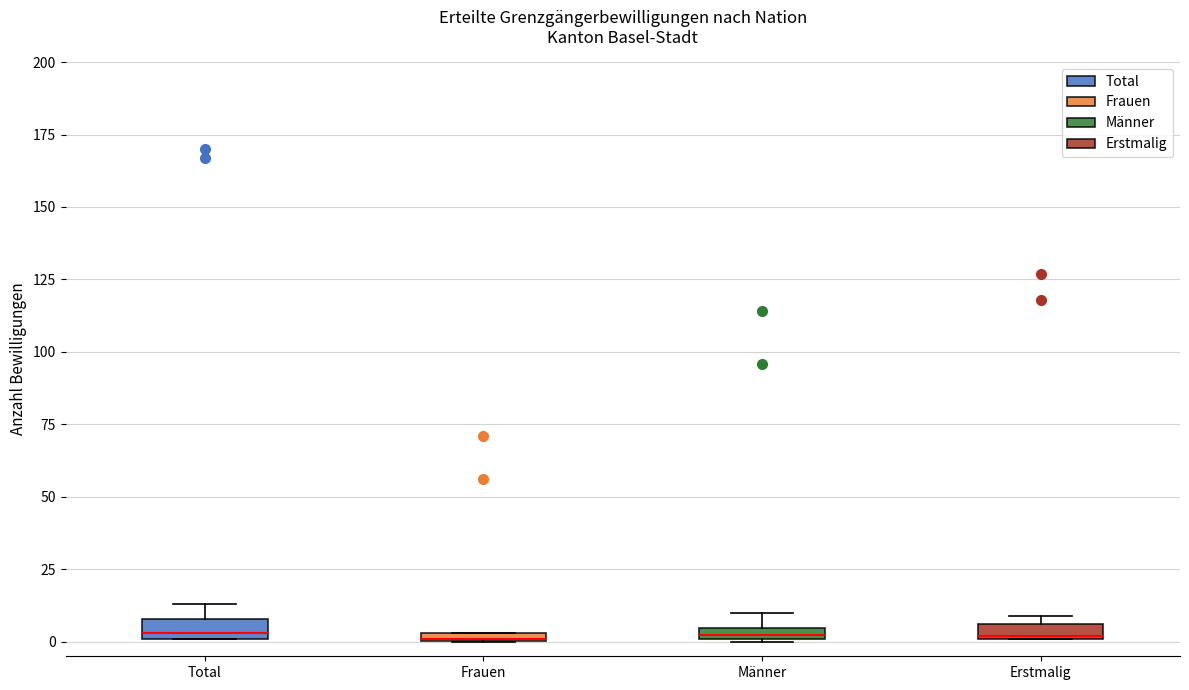

Where is the upper edge of the box for Männer on the y-axis? The values are not printed on the chart, so give them approximately, as read against the axis.

5